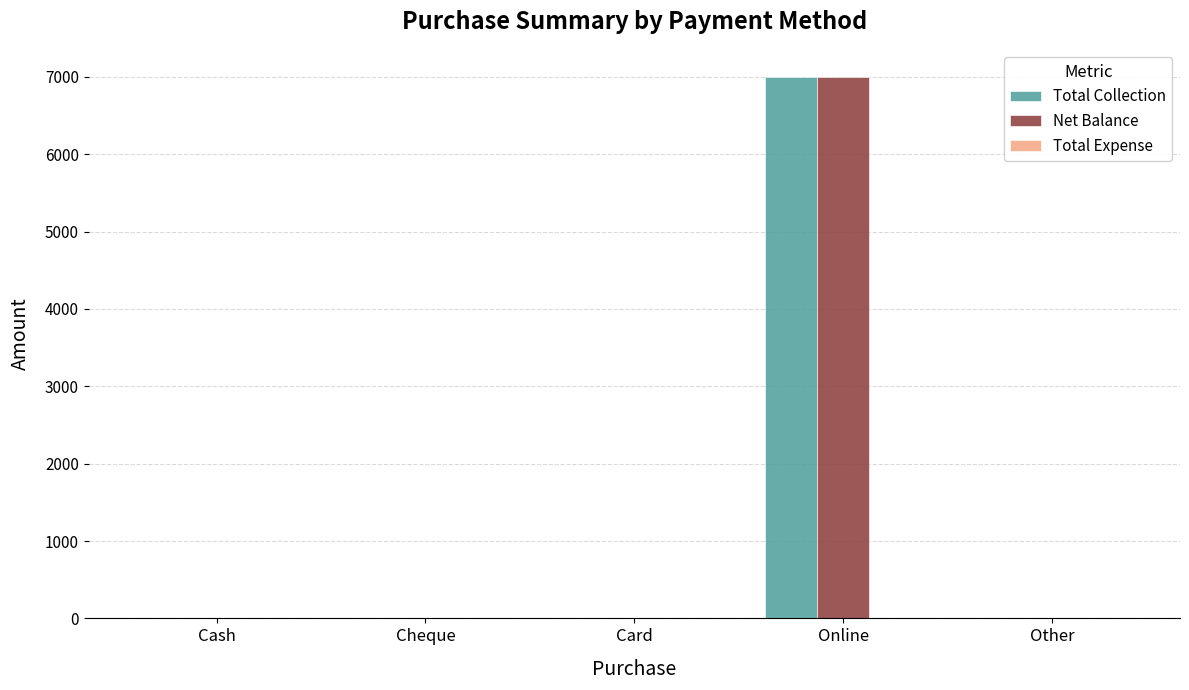

What is the sum of all Net Balance values?

7000